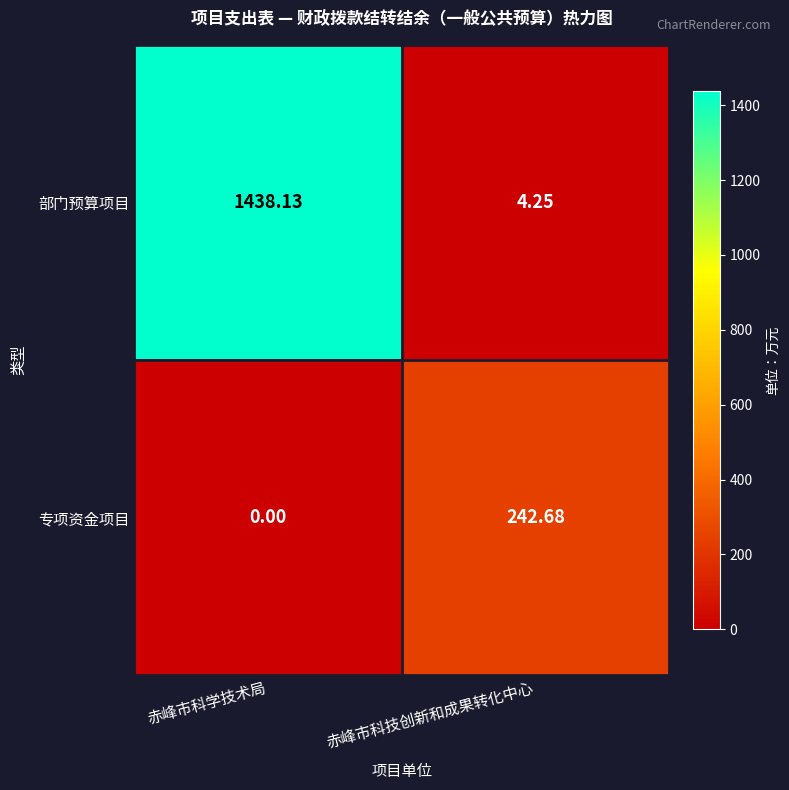

Rank the series by their average value, from lowest to highest.

专项资金项目, 部门预算项目